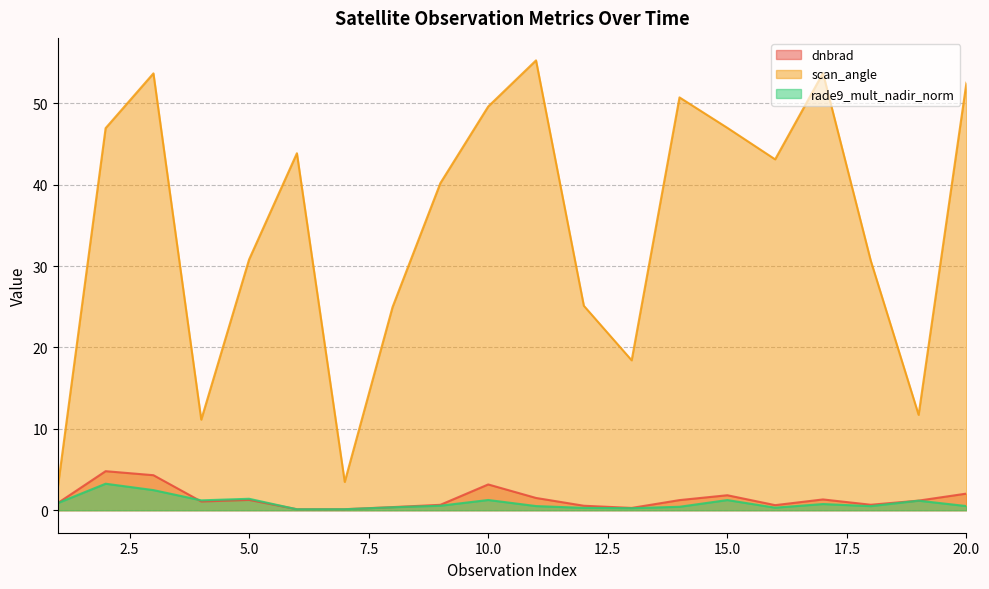

What is the difference between the highest and lowest values at 16?

42.8